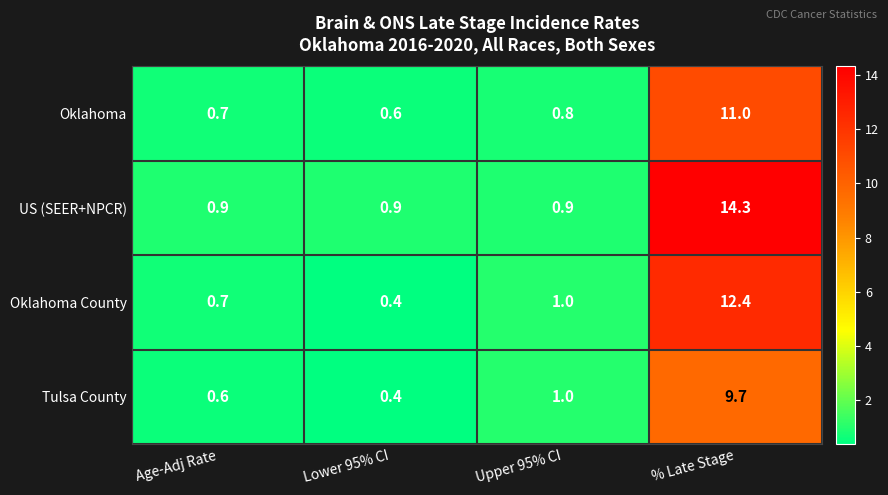

What is the spread (max minus min) of values at % Late Stage?

4.6